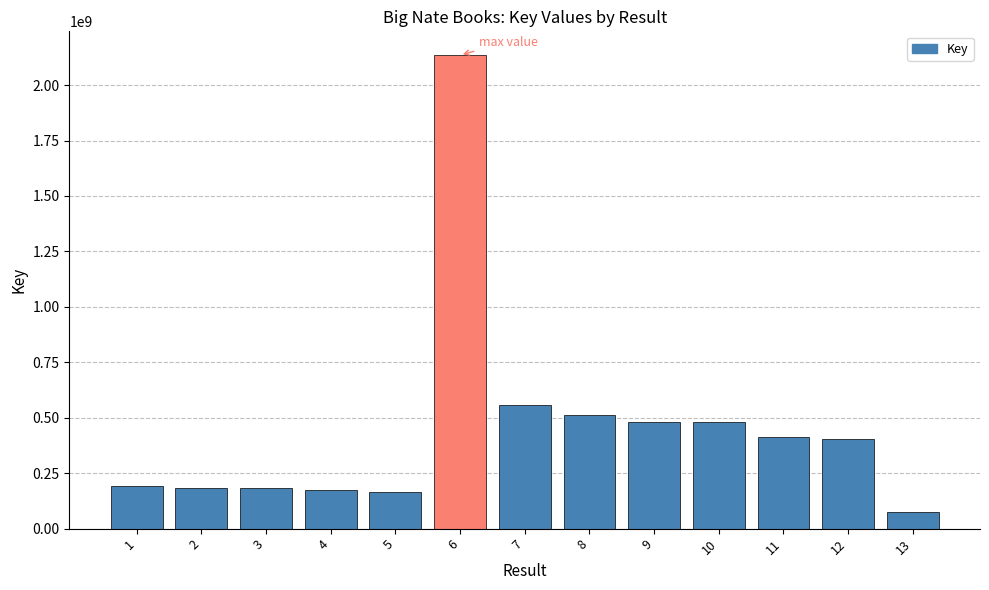

Which has a higher value, 1 or 10?

10